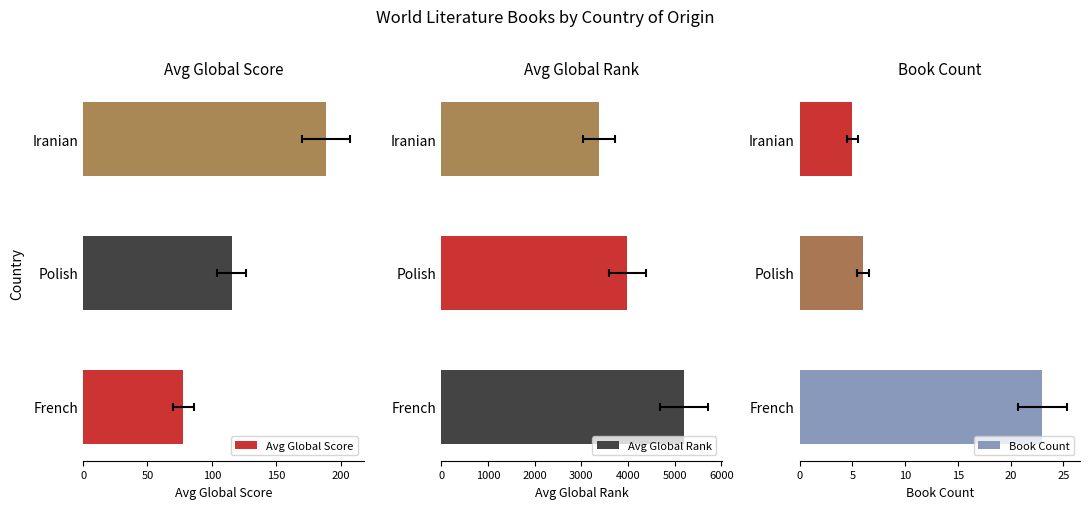

What is the difference between the maximum and second lowest values in the Avg Global Score series?

73.3